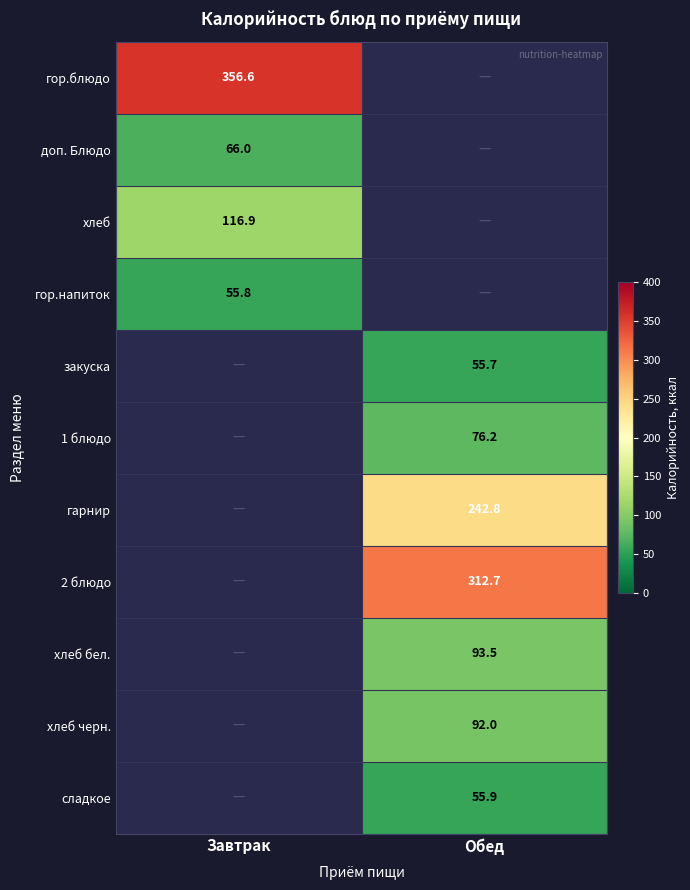

At which label does хлеб черн. first exceed 91?

Обед